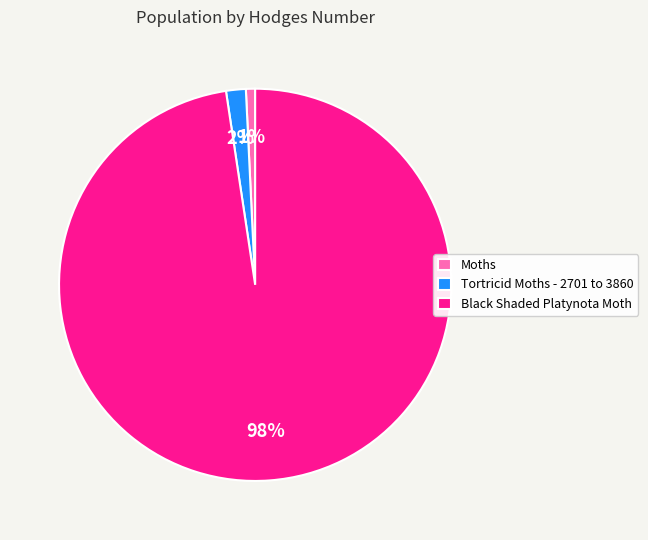

True or false: Moths accounts for 8% of the total.

False